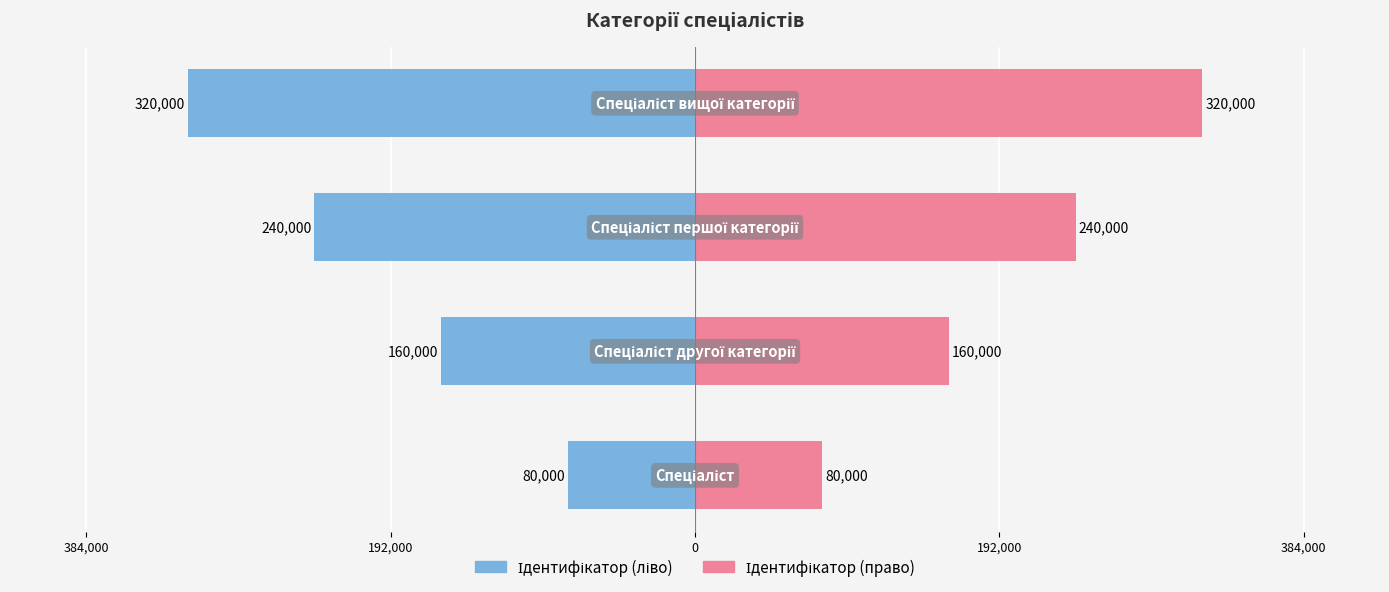

What is the average value of the Ідентифікатор (ліво) series?

-200000